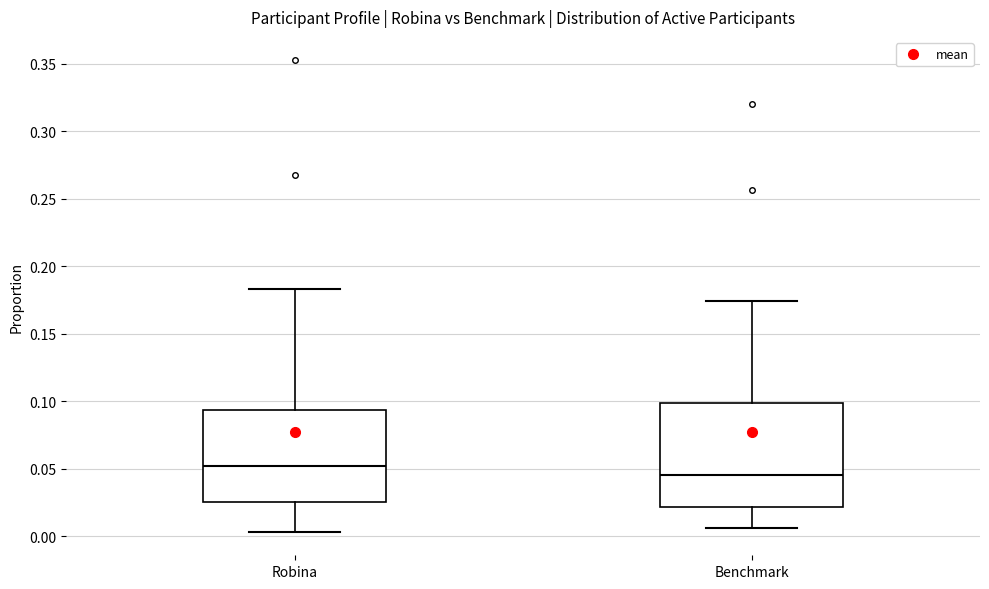

Reading left to right, transcribe this box plot: for each box, give where its median line is, the range the box spans, and where its two whiskers end, as read against the y-axis. The values are not printed on the chart, so give them approximately, as read against the axis.

Robina: median 0.050, box 0.025 to 0.095, whiskers 0.005 to 0.185
Benchmark: median 0.045, box 0.020 to 0.100, whiskers 0.005 to 0.175